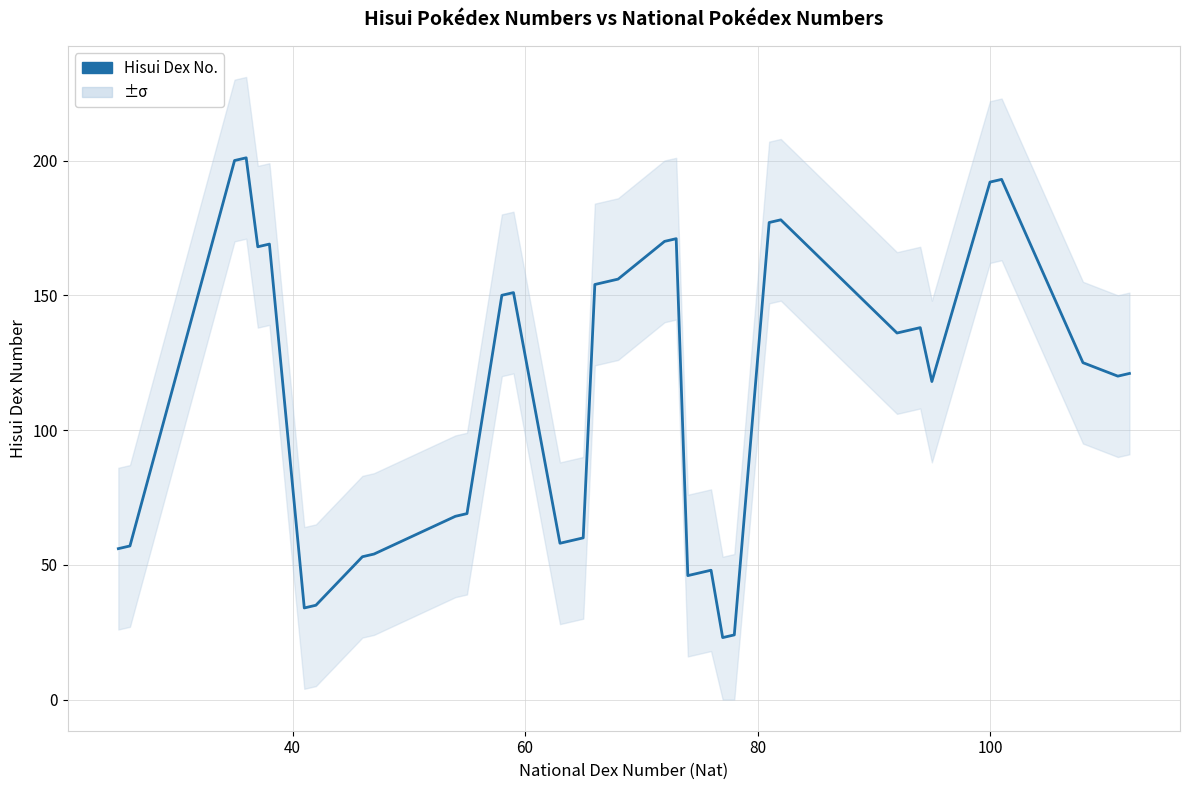

Is this an area chart (filled region under the line)?

No